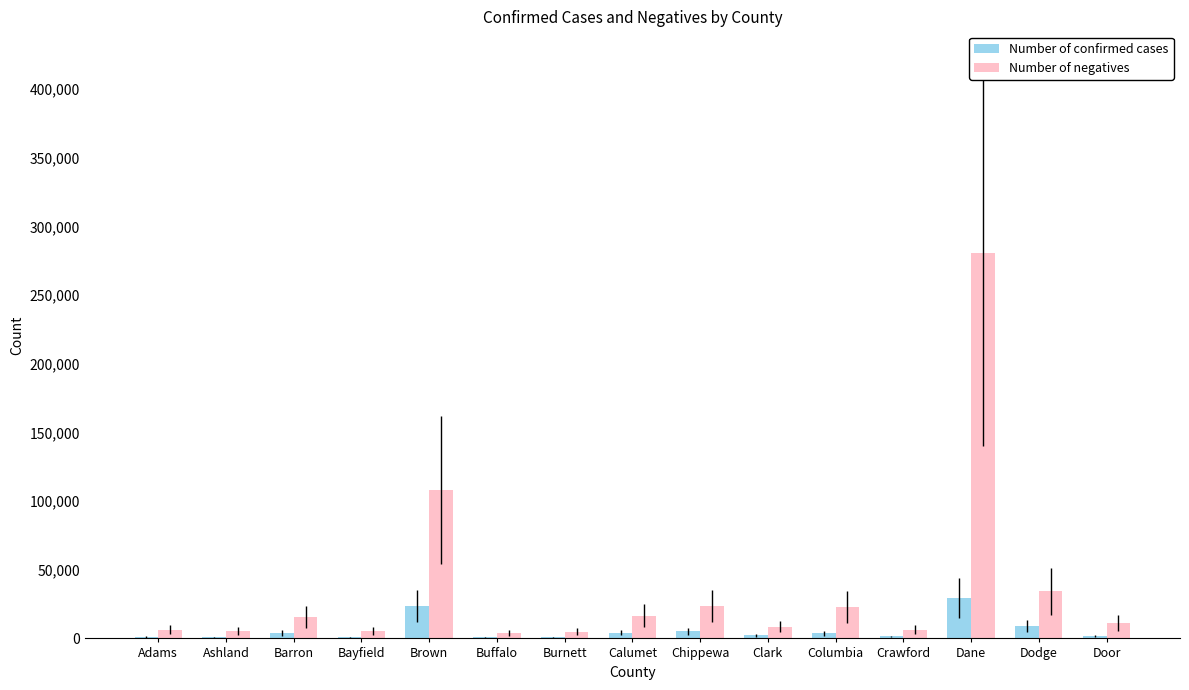

What is the highest value of the Number of confirmed cases series?

29450